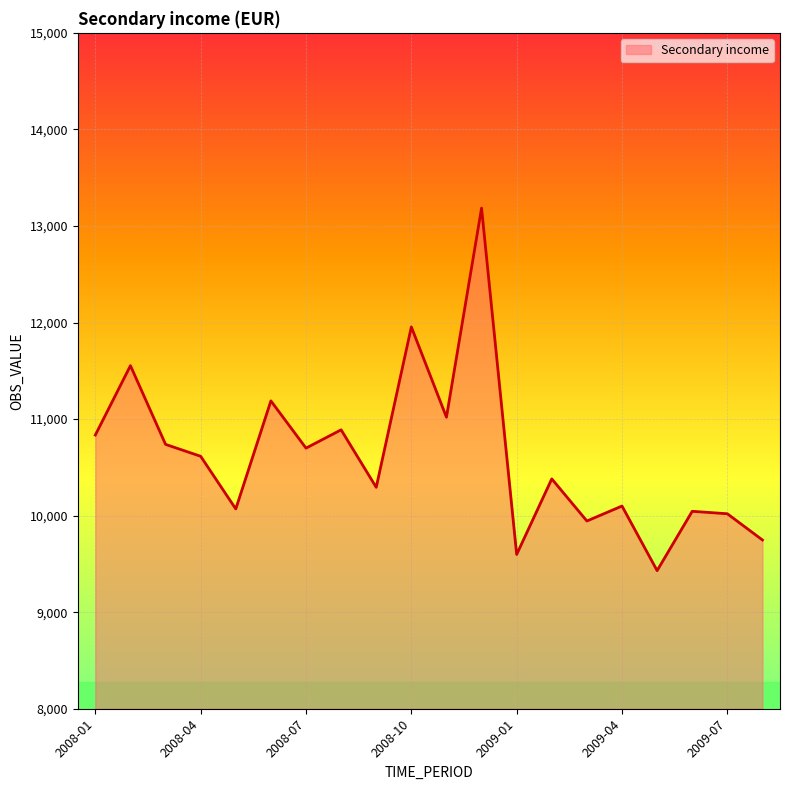

What is the maximum value shown in the chart?

13185.2